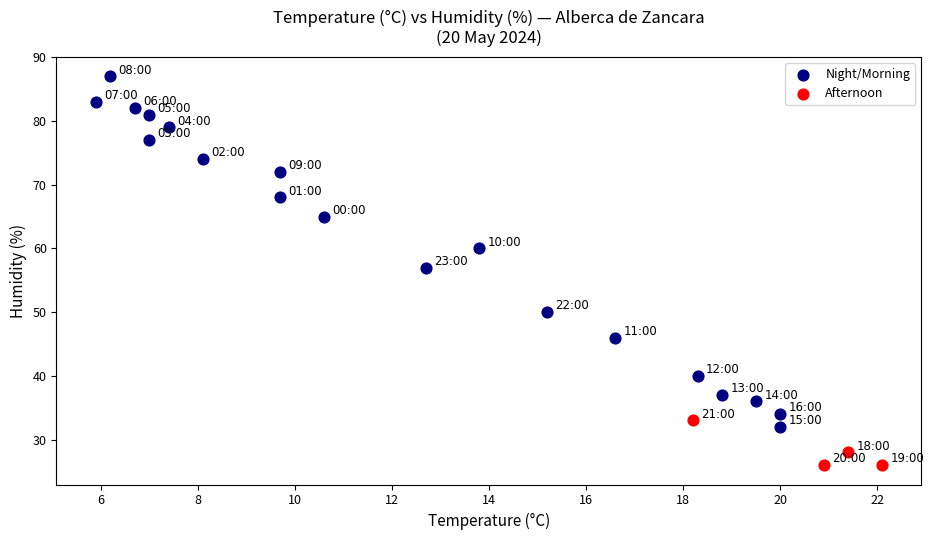

What are all the series names shown in the legend?

Night/Morning, Afternoon